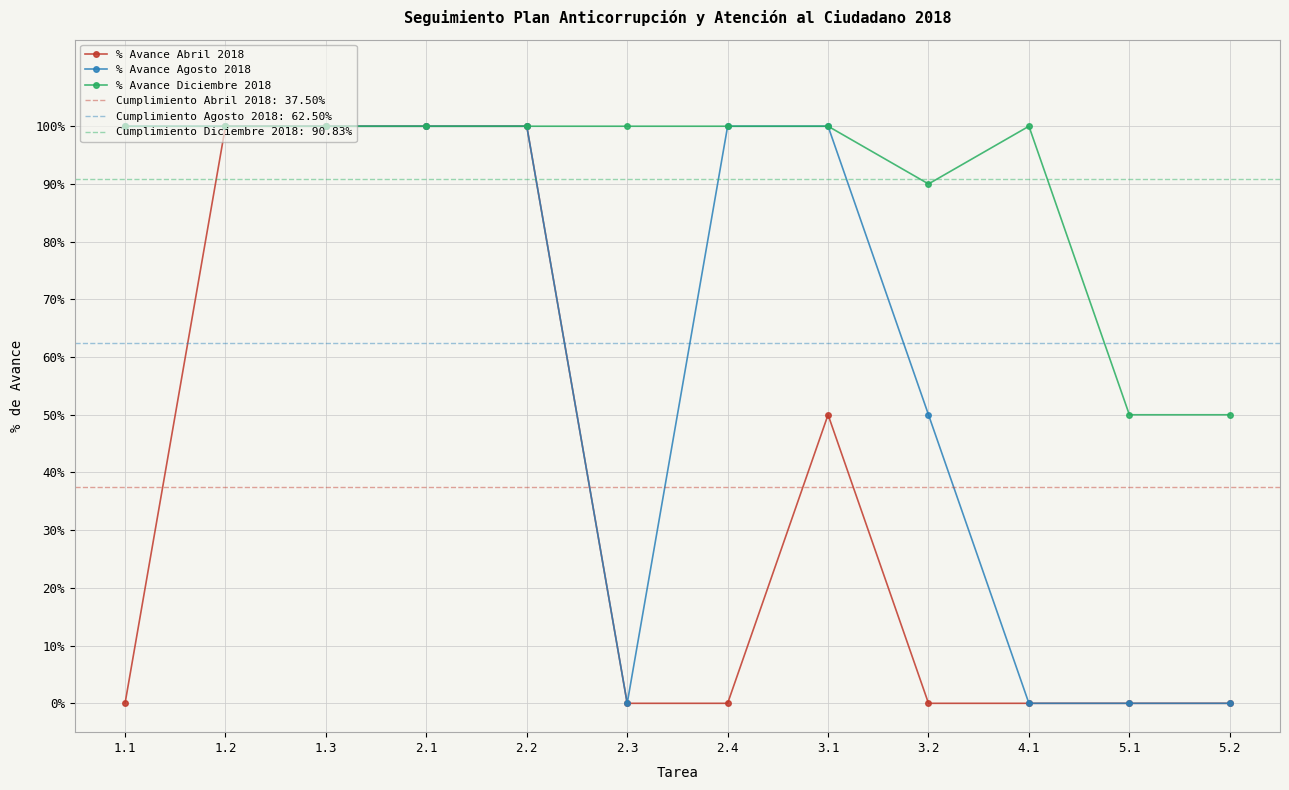

Count the number of data series in this chart.

3